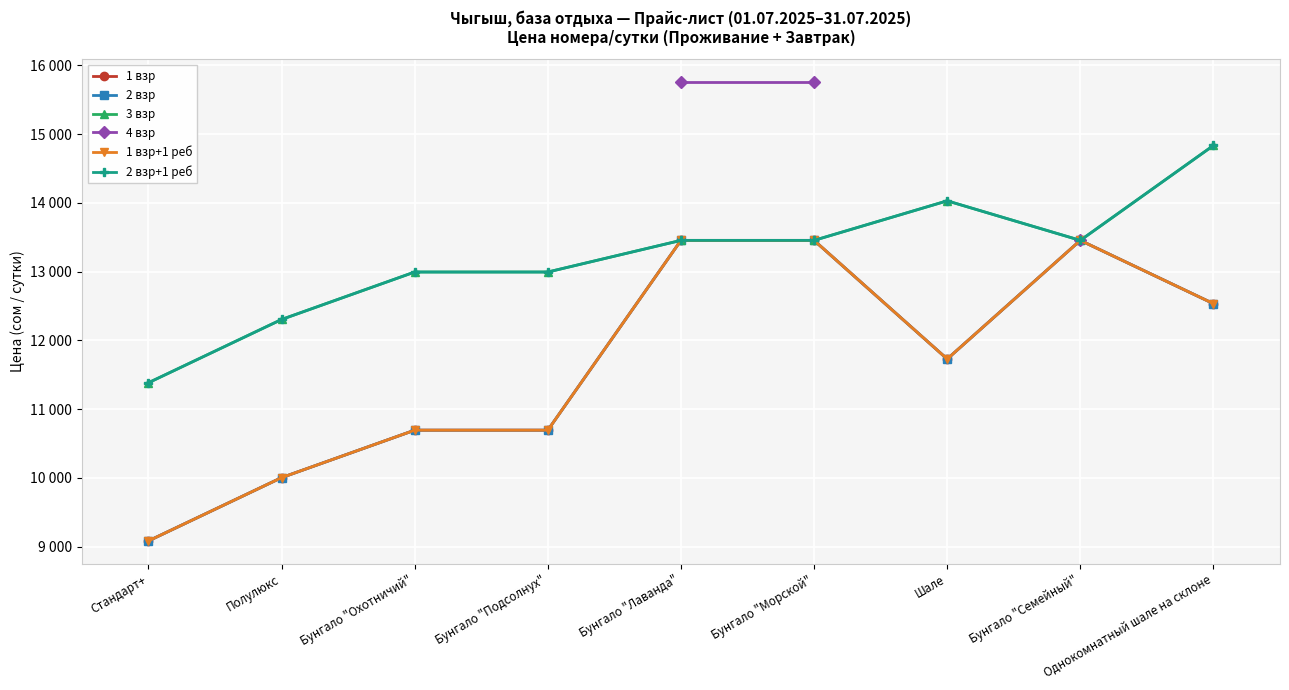

At how many categories does at least one series exceed 9638?

9